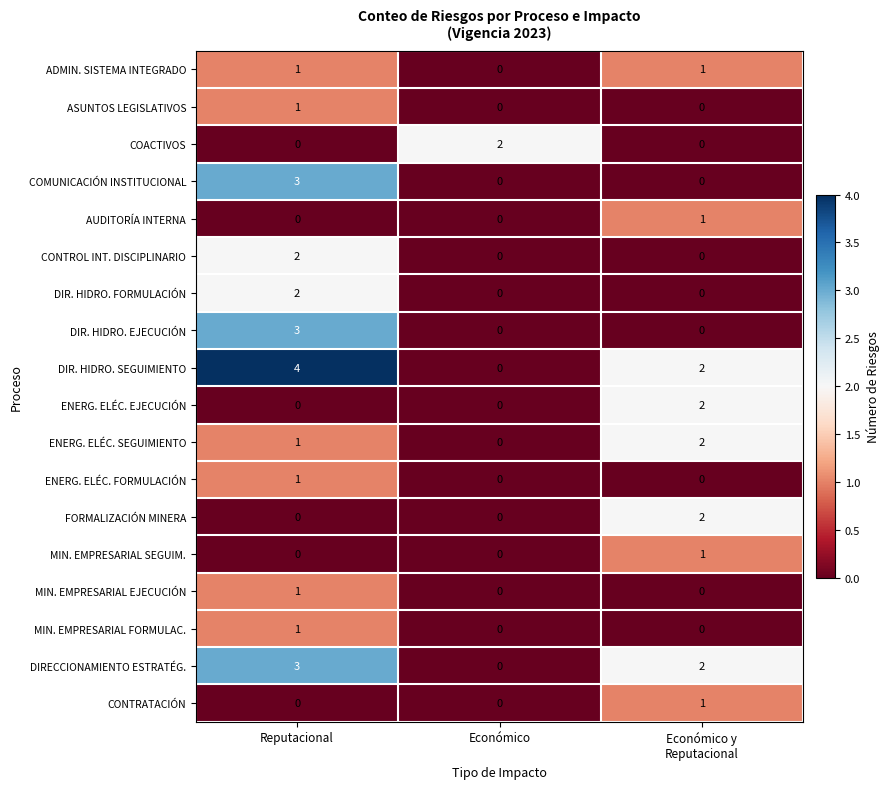

How many positive values does the AUDITORÍA INTERNA series have?

1